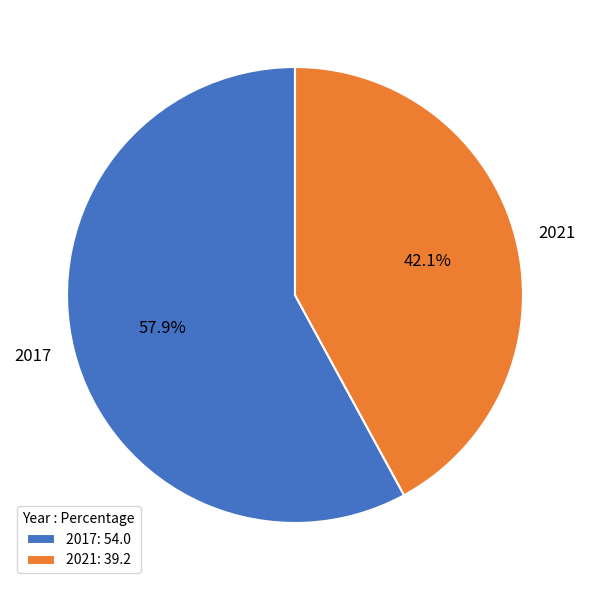

Count the number of slices in the pie.

2